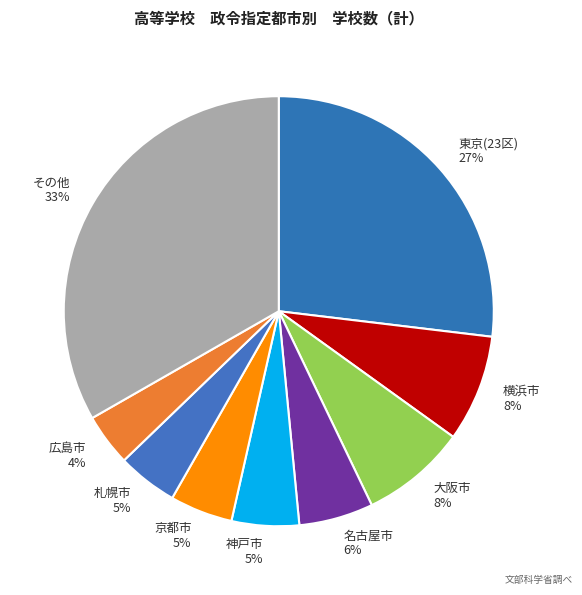

Do 東京(23区) and その他 together represent more than half of the pie?

Yes